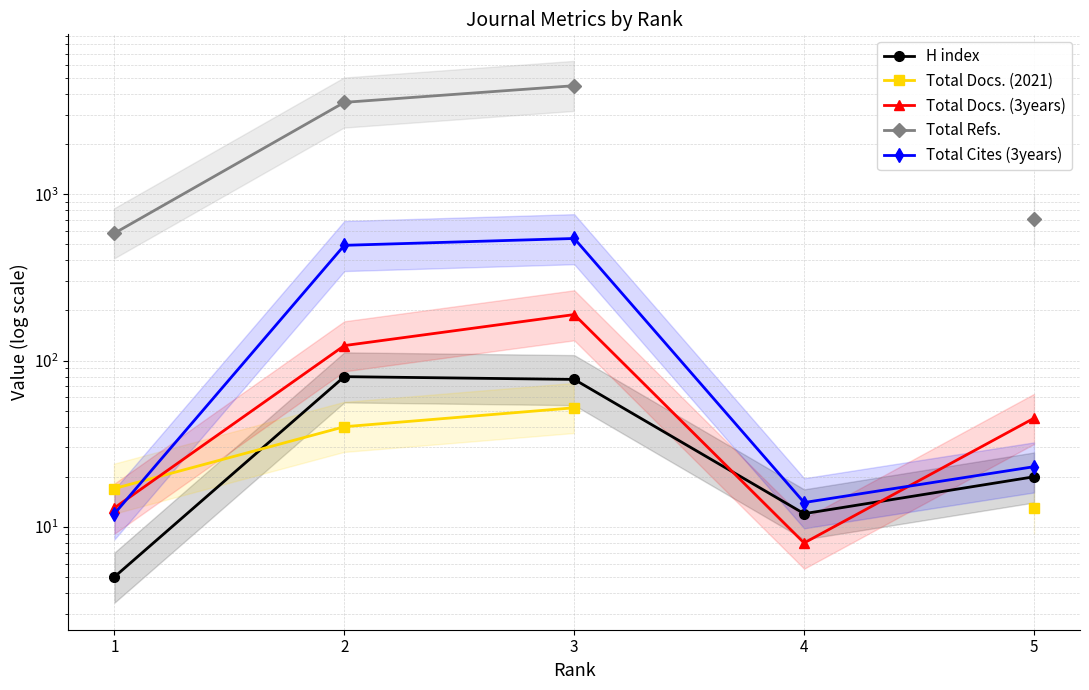

What is the spread (max minus min) of values at 1?

578.0